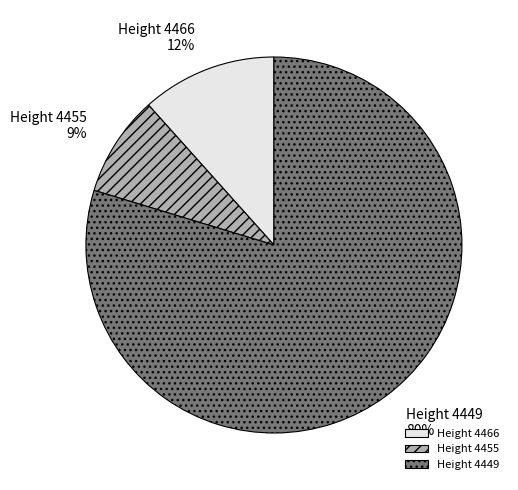

Count the number of slices in the pie.

3